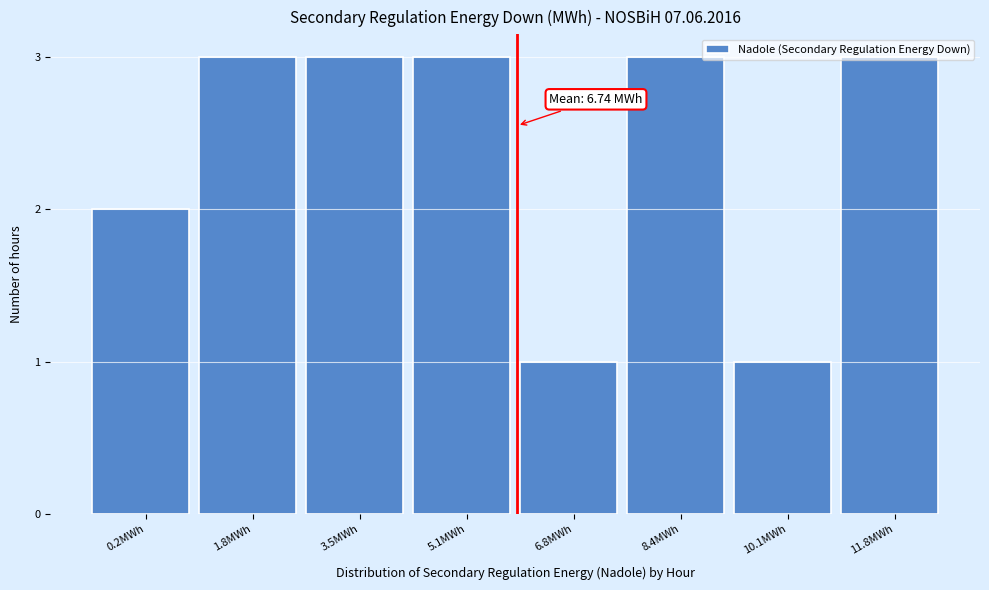

What is the label of the 4th bar from the left?

5.1MWh